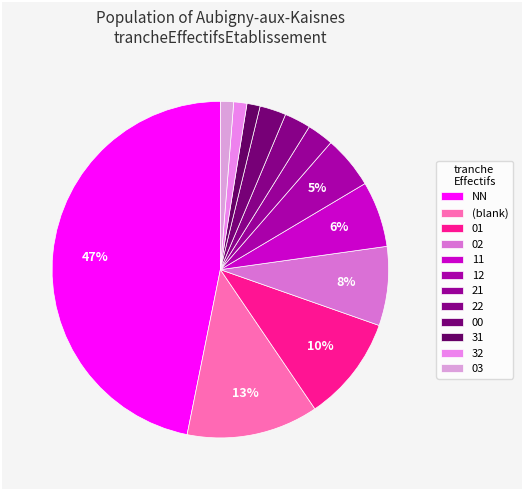

How many slices are in this pie chart?

12